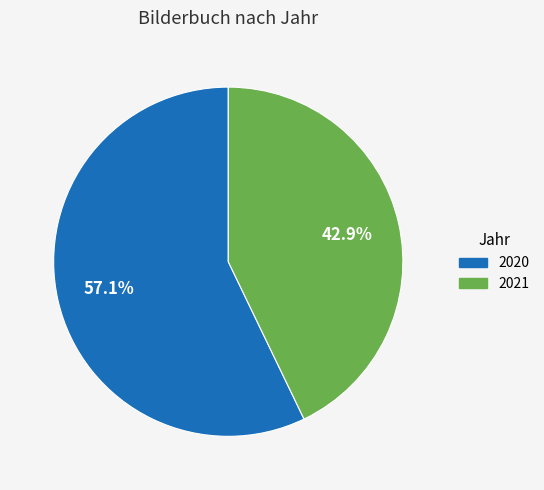

Is there any slice that represents more than half of the pie?

Yes